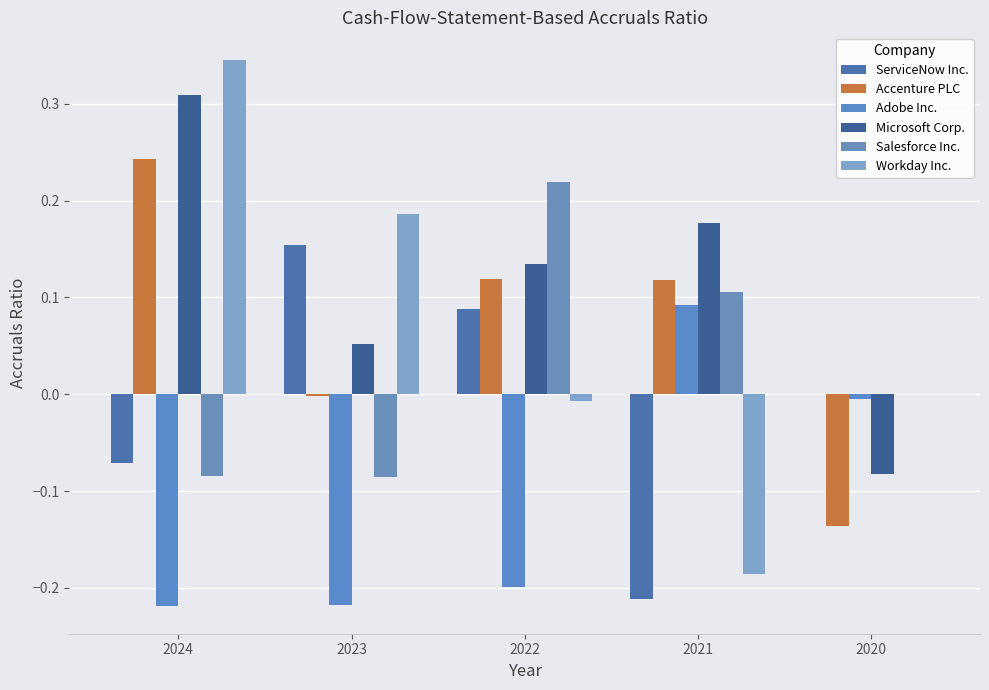

Does the chart contain stacked bars?

No